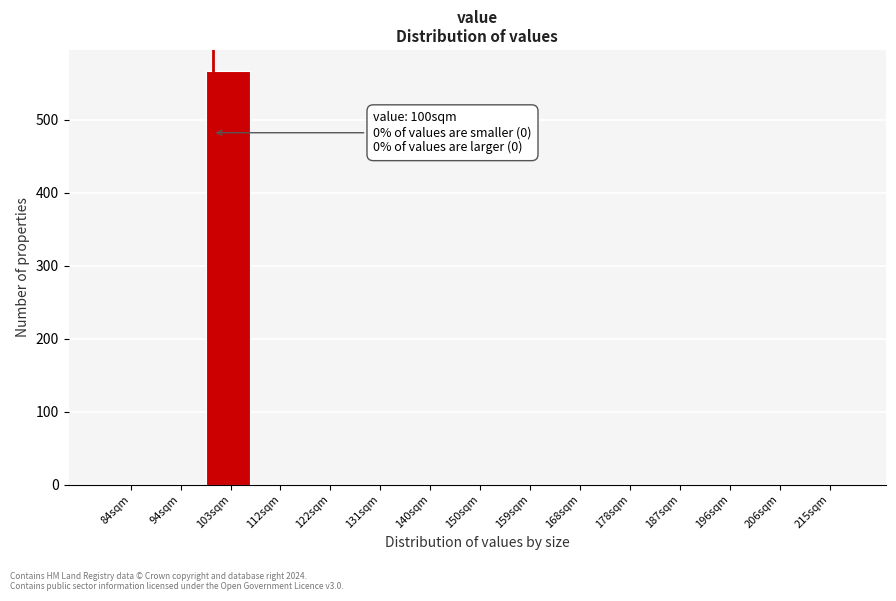

Over which range of the x-axis is the bar tallest?

99 to 108